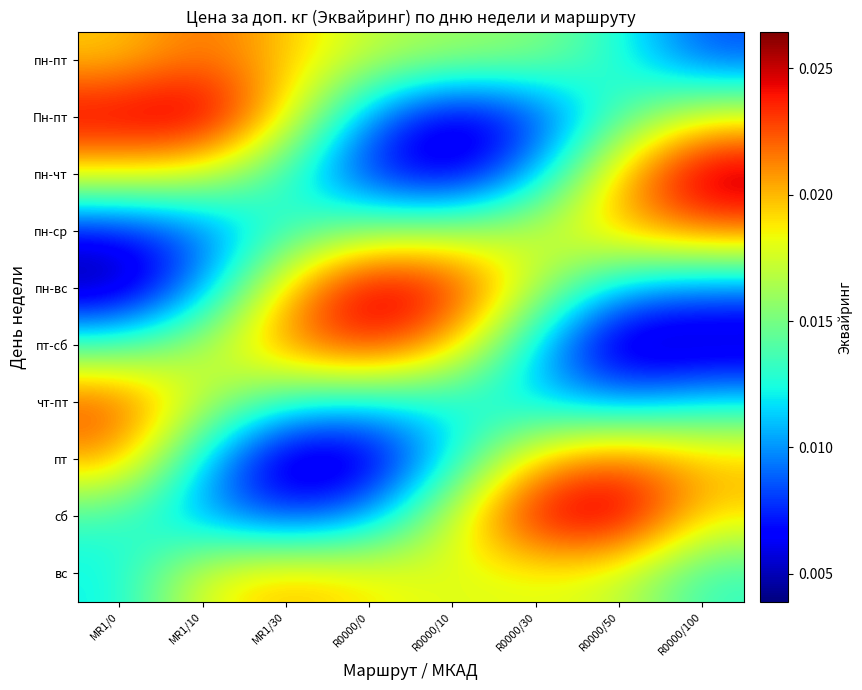

Count the number of categories in the chart.

8